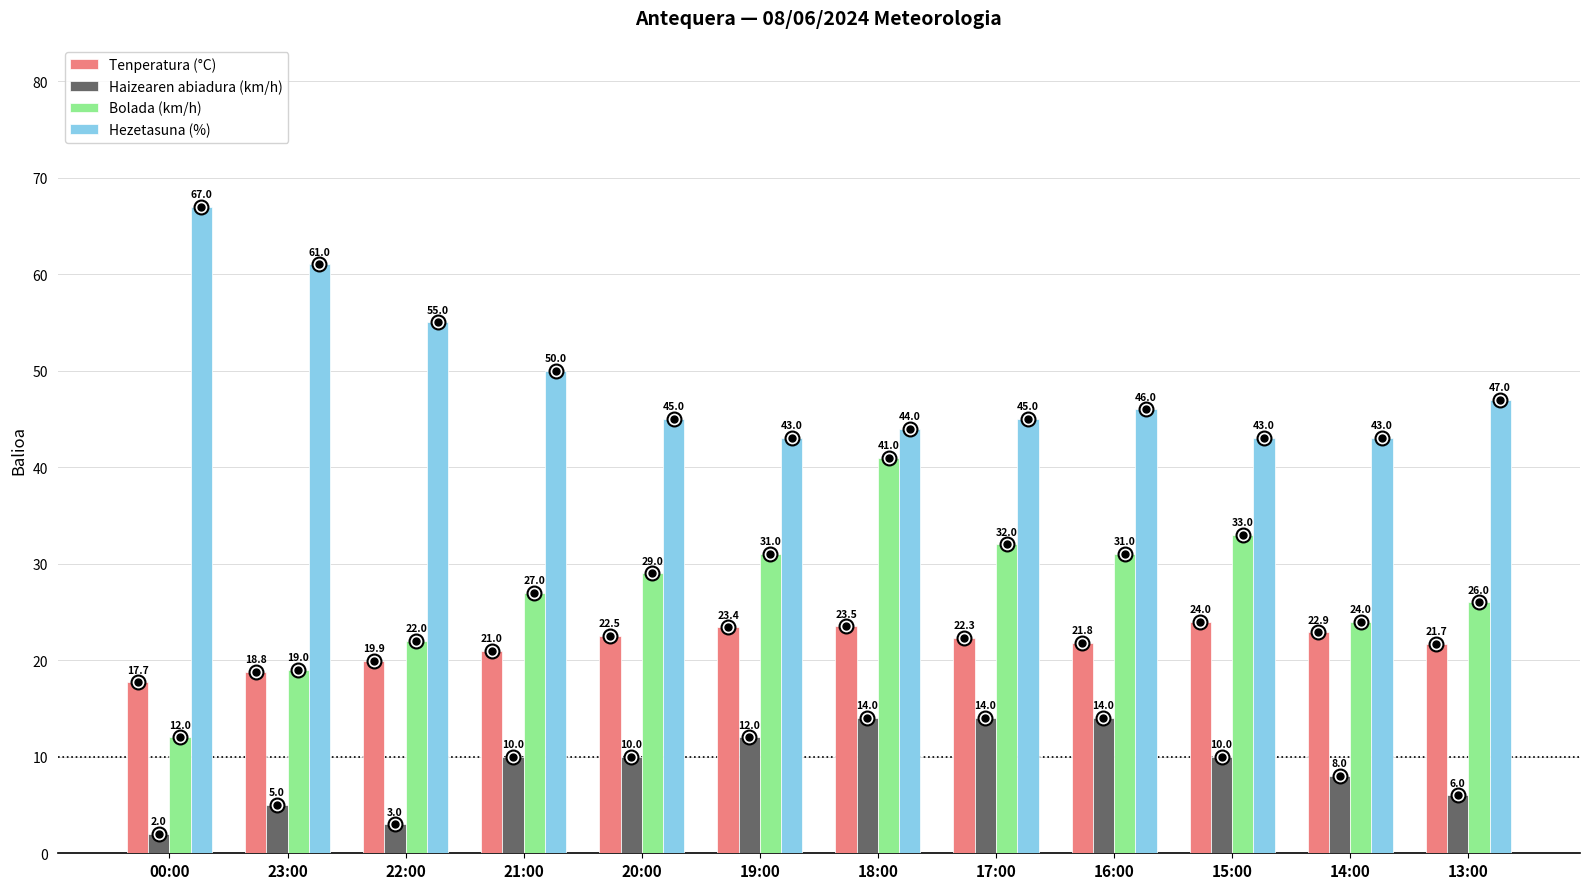

What is the sum of all Hezetasuna (%) values?

589.0